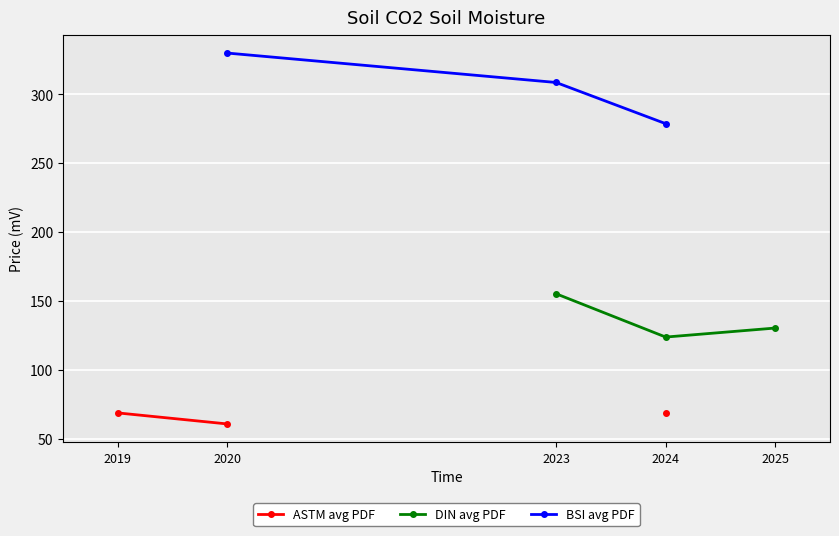

Between 2025 and 2019, which is larger?

2019